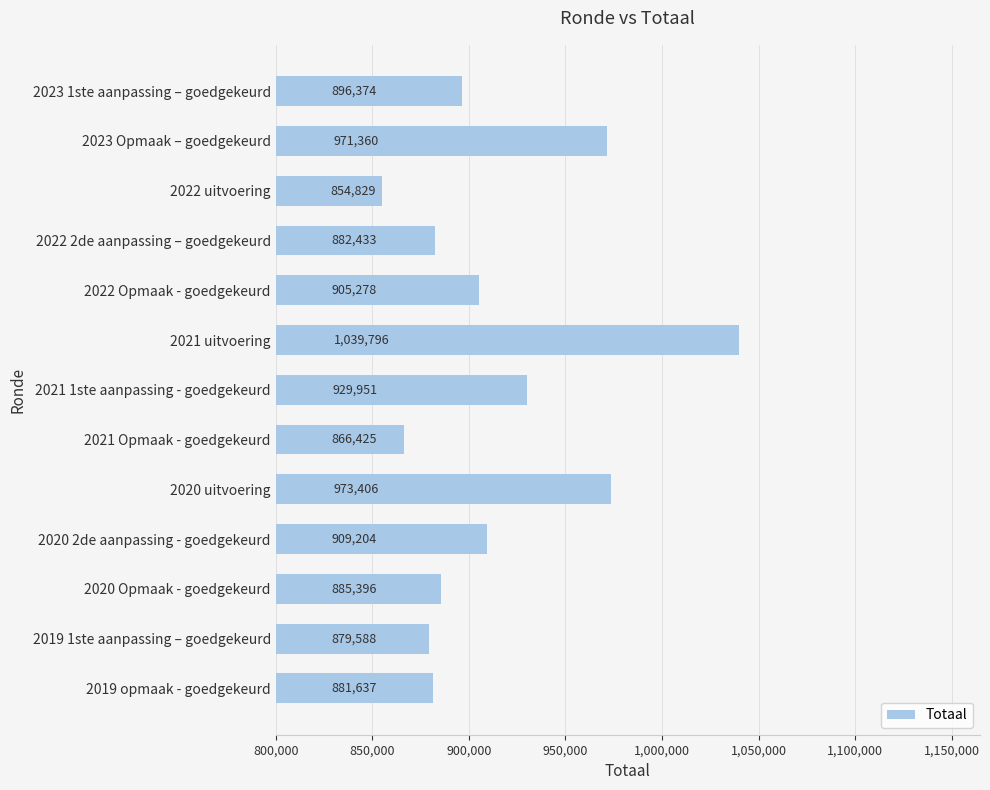

What is the difference between the values at 2021 uitvoering and 2022 Opmaak - goedgekeurd?

134518